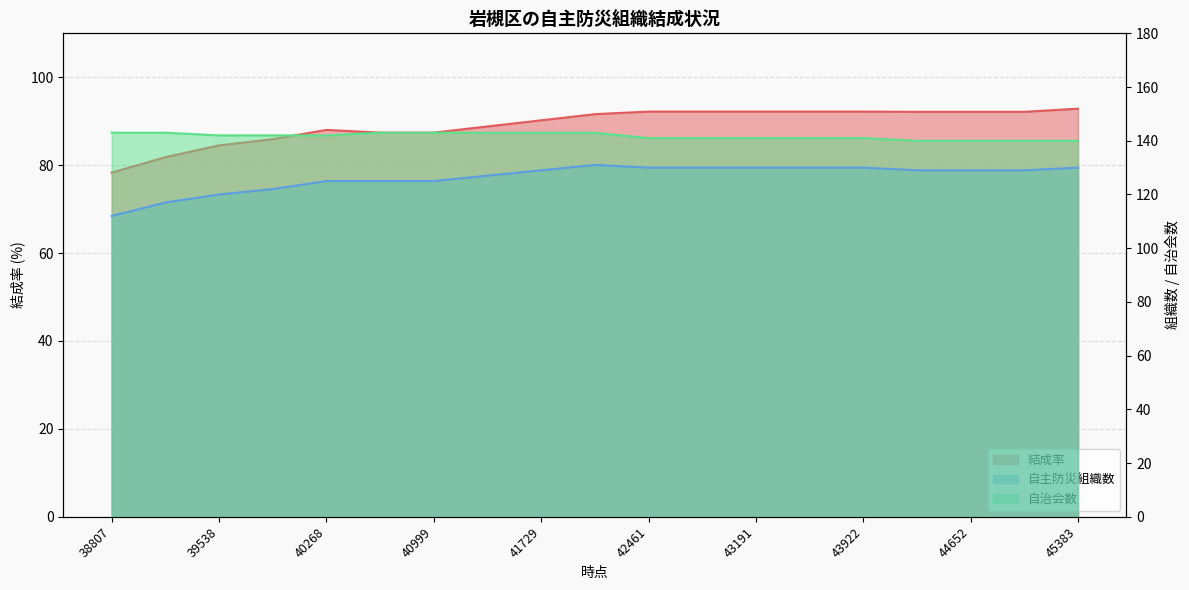

True or false: 自主防災組織数 and 結成率 cross at least once.

False